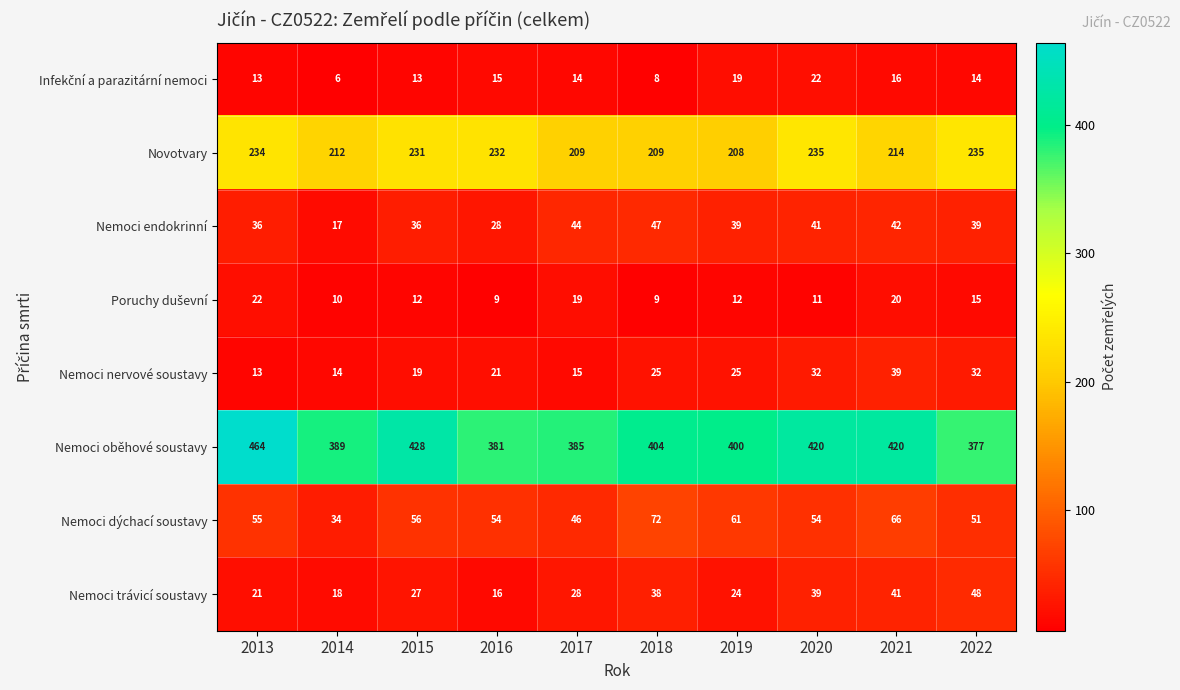

At which label does Novotvary first exceed 231?

2013